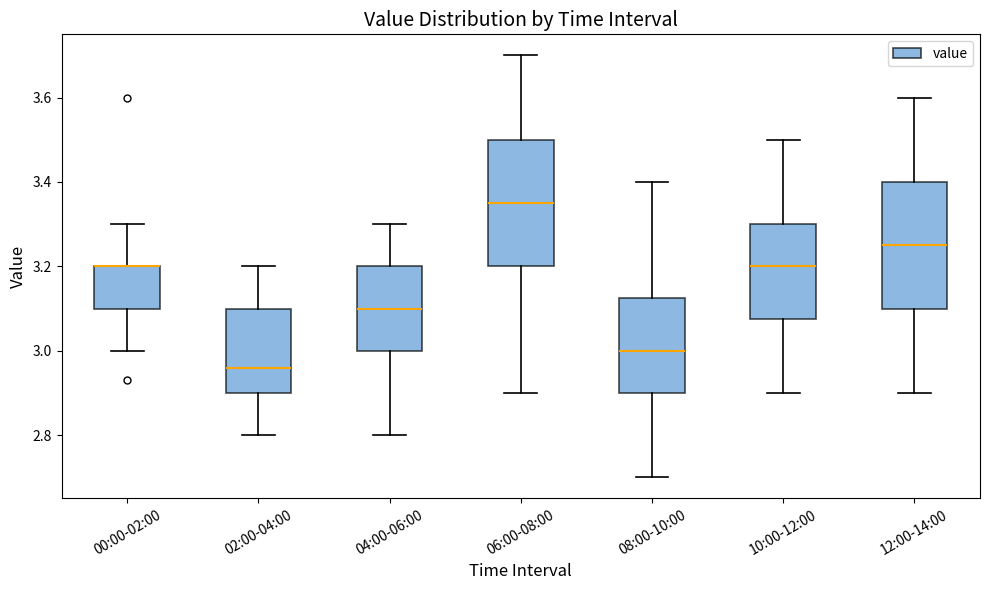

Where is the lower edge of the box for 00:00-02:00 on the y-axis? The values are not printed on the chart, so give them approximately, as read against the axis.

3.10